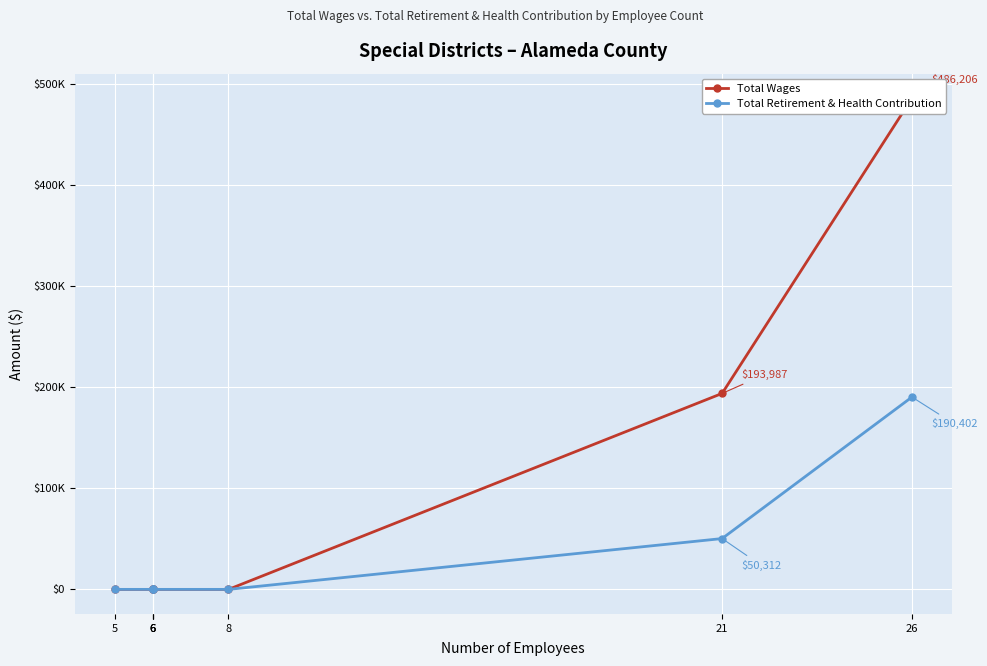

What is the approximate value of Total Wages at 26, to the nearest 100?

486200